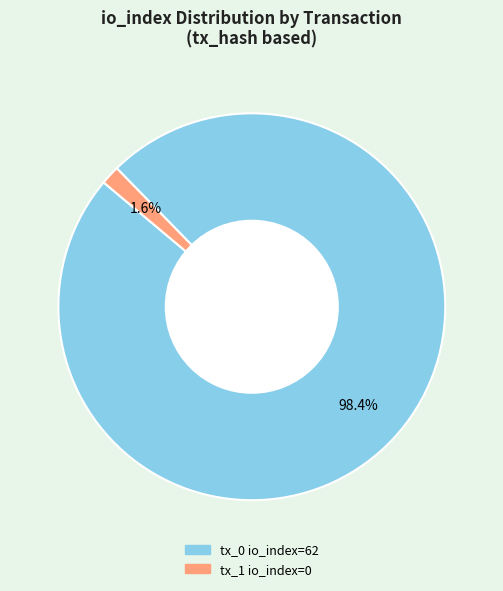

Is there a majority slice in this chart?

Yes